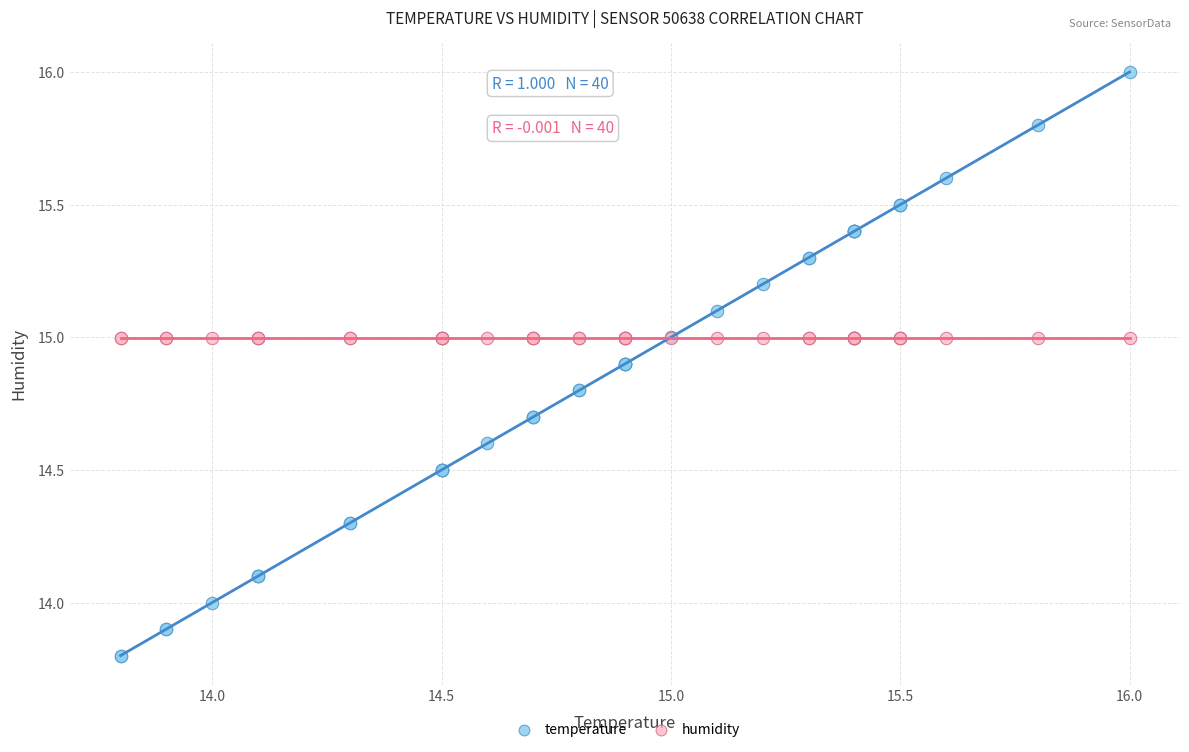

Which series contains the highest Y value?

temperature